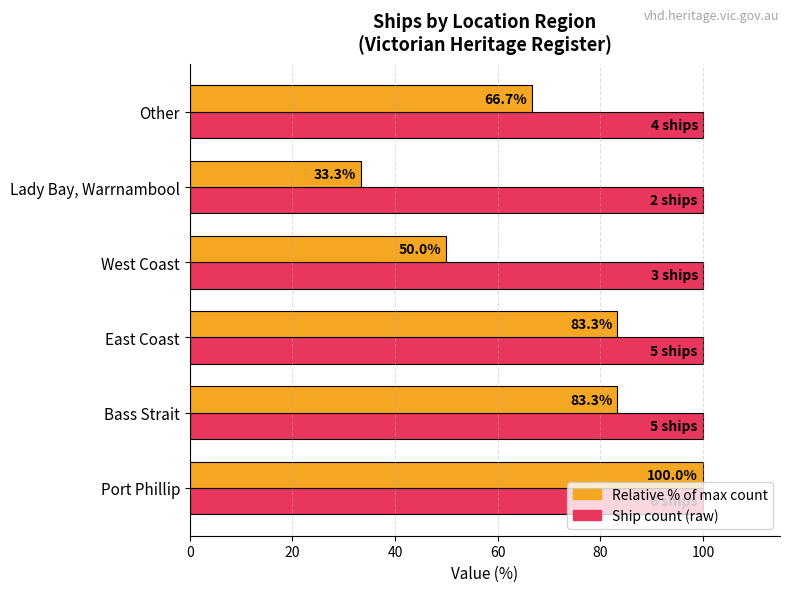

What is the greatest value displayed?

100.0